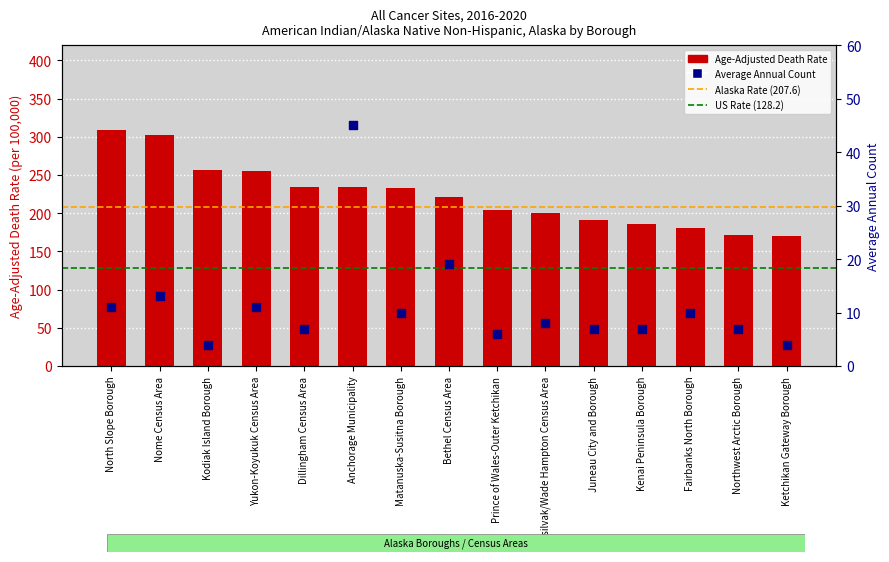

Is the value of Age-Adjusted Death Rate at Yukon-Koyukuk Census Area greater than the value of Average Annual Count at Bethel Census Area?

Yes